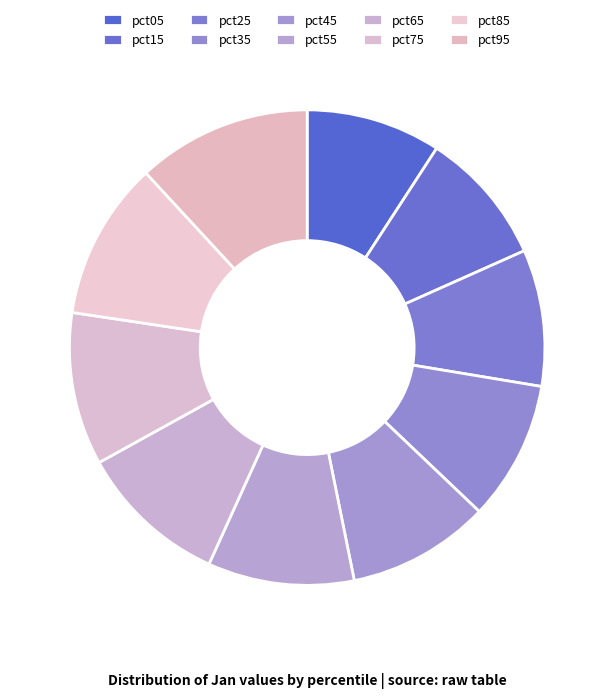

Between pct55 and pct05, which is larger?

pct55